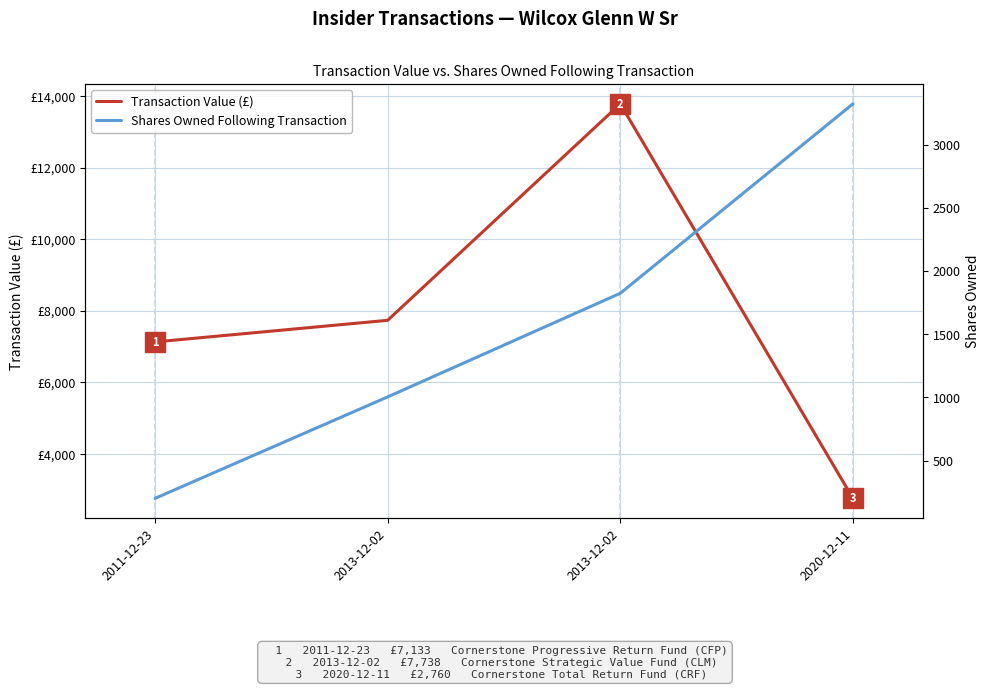

What is the spread (max minus min) of values at 2013-12-02?

6734